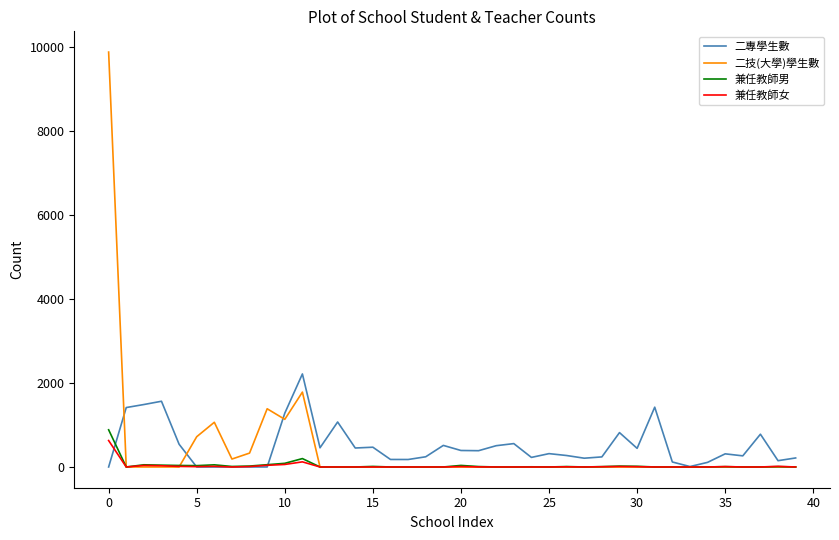

Which series has the largest range (max minus min)?

二技(大學)學生數